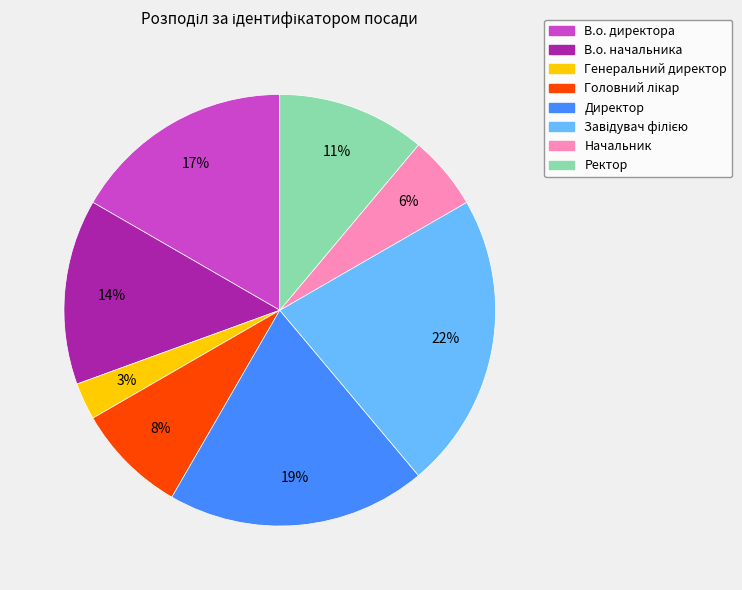

Is there a majority slice in this chart?

No